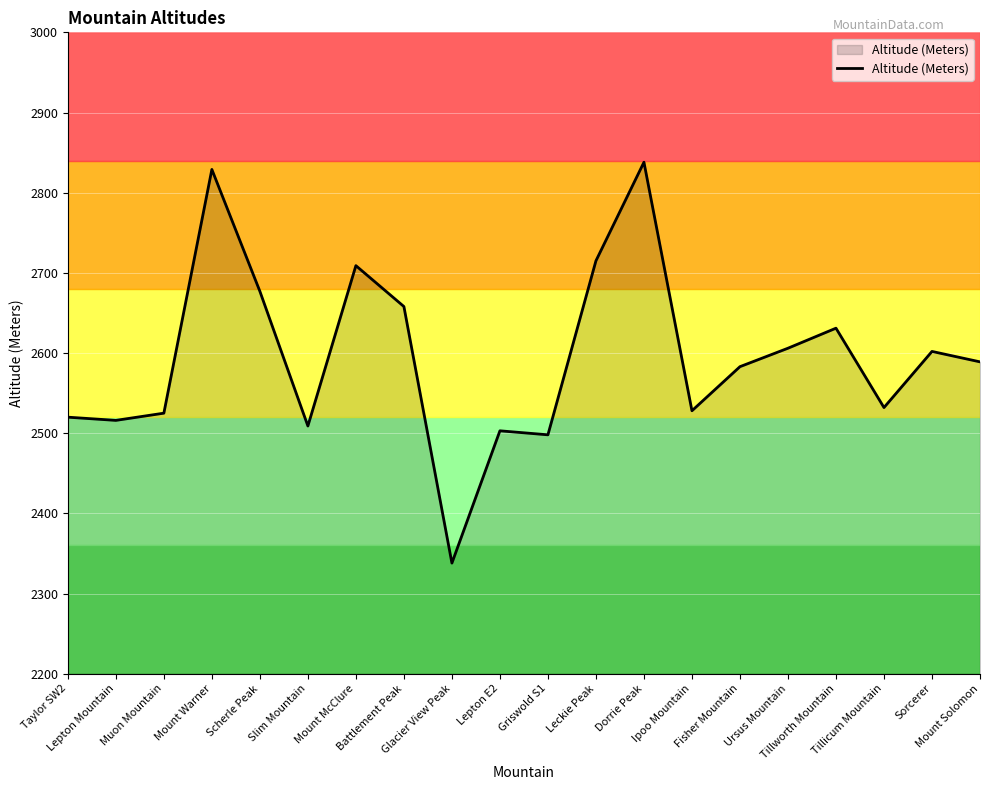

Approximately how many times larger is the value at Sorcerer compared to Mount McClure?

1.0